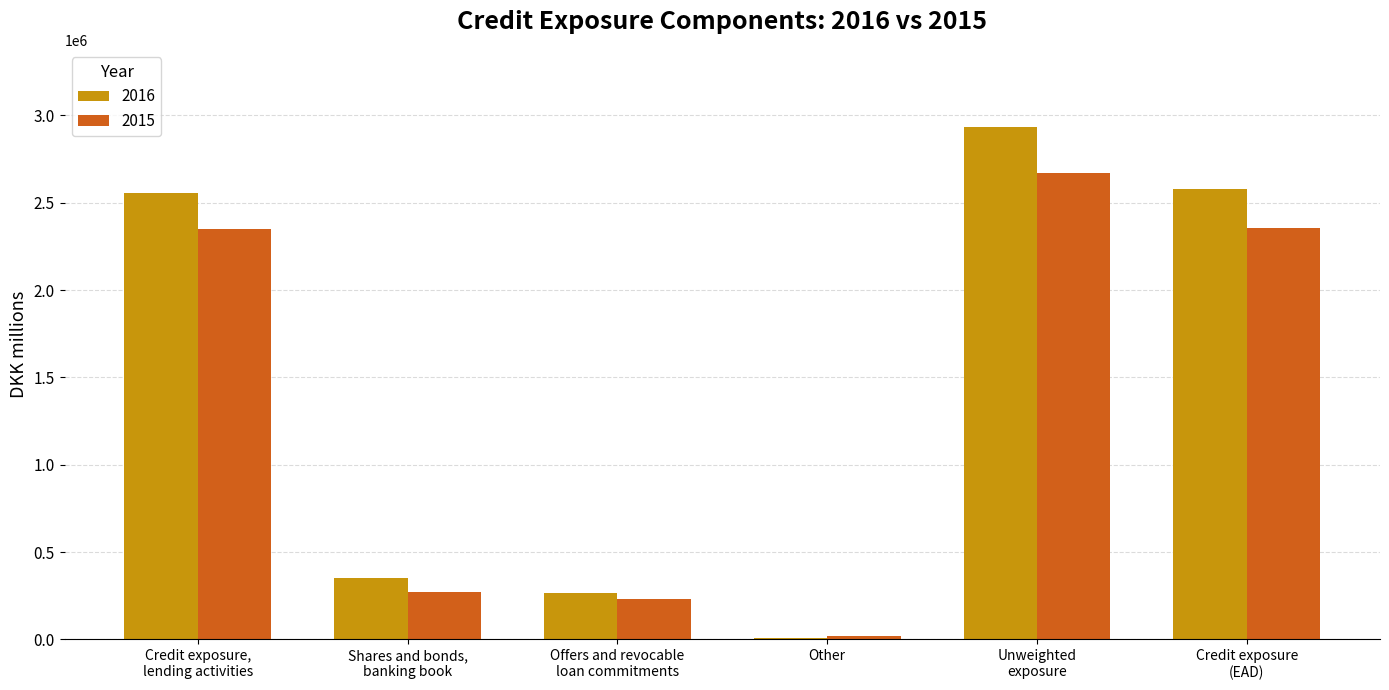

What is the maximum value for 2015?

2672745.6